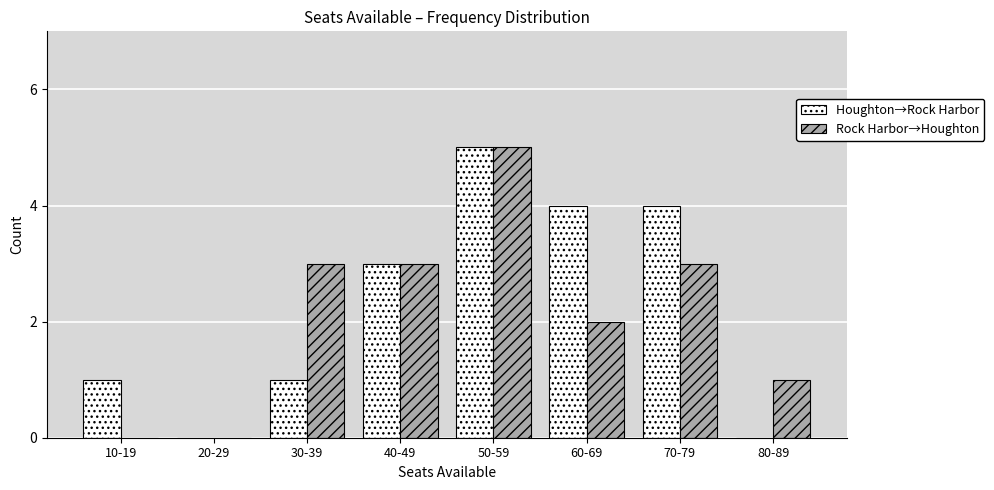

Reading right to left, extract all data points from this chart.

Houghton→Rock Harbor: 80-89=0	70-79=4	60-69=4	50-59=5	40-49=3	30-39=1	20-29=0	10-19=1
Rock Harbor→Houghton: 80-89=1	70-79=3	60-69=2	50-59=5	40-49=3	30-39=3	20-29=0	10-19=0